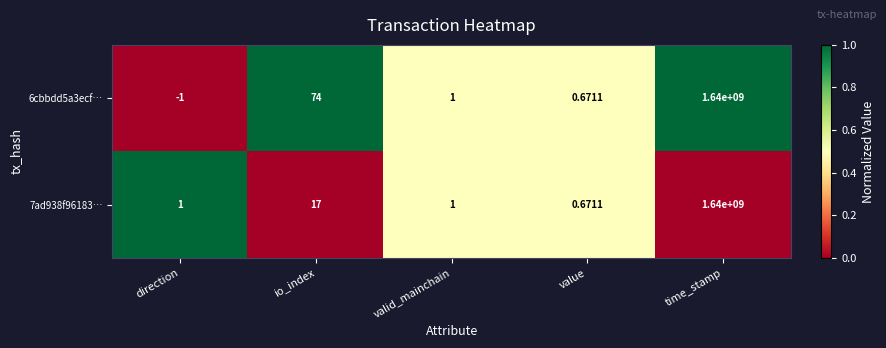

Rank the categories by 6cbbdd5a3ecf… value from lowest to highest.

direction, value, valid_mainchain, io_index, time_stamp